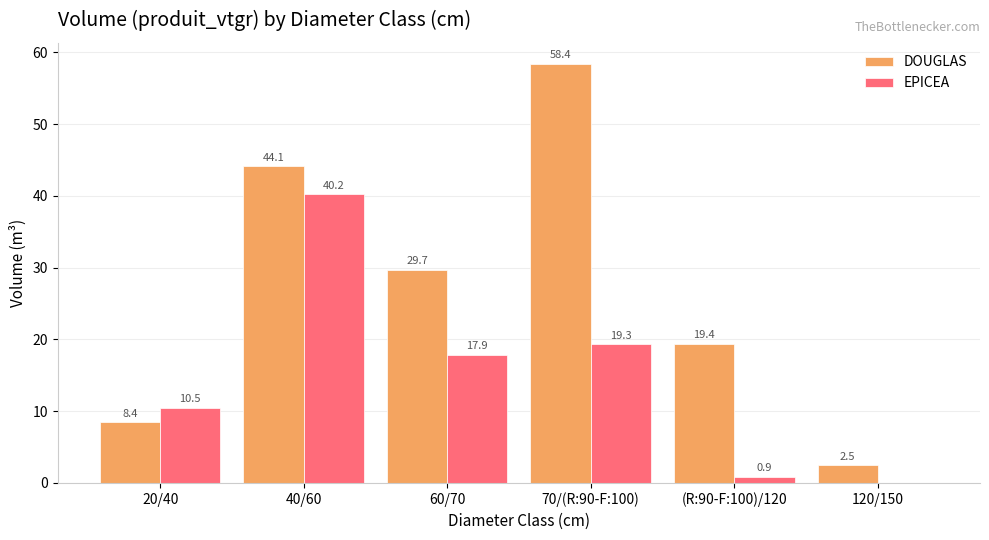

What is the sum of the DOUGLAS values at 120/150 and 20/40?

10.9